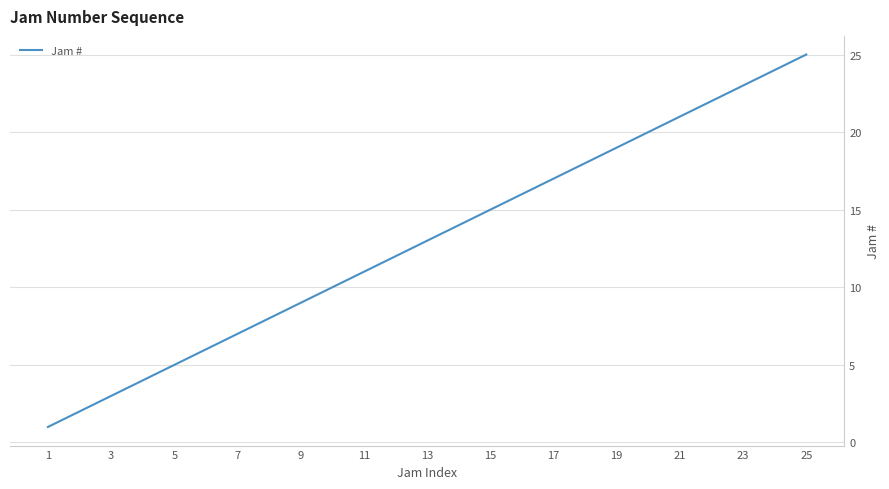

What is the difference between the maximum and minimum values?

24